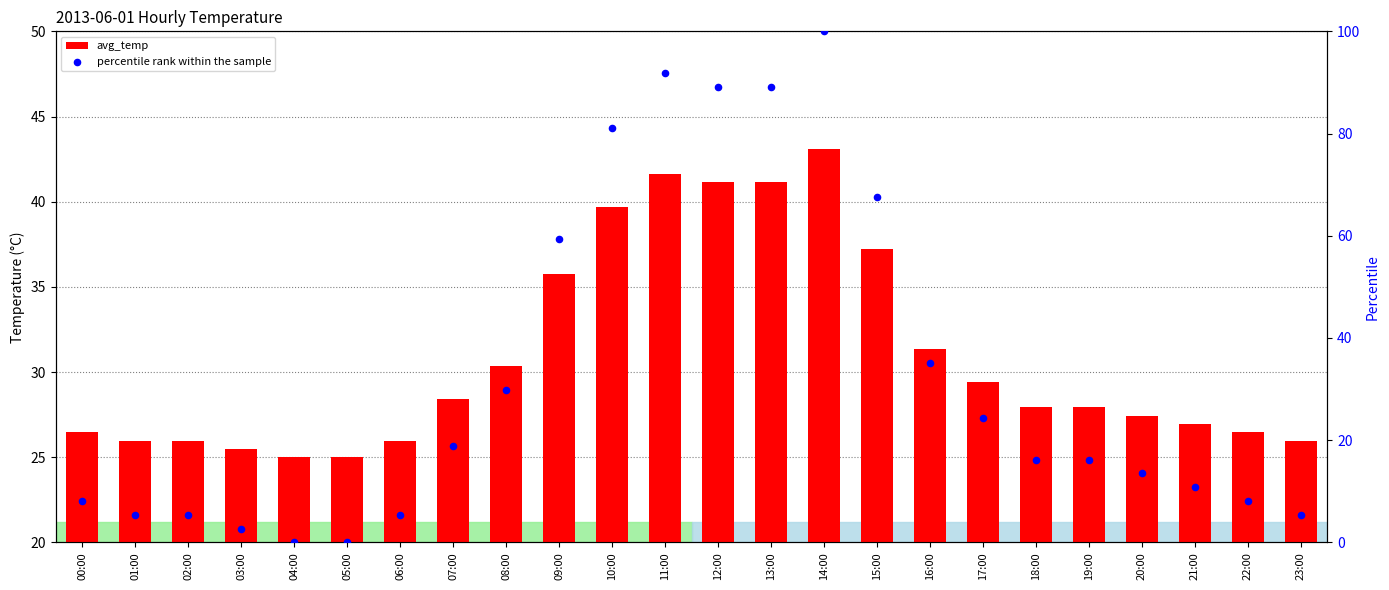

Which series contains the lowest Y value?

percentile rank within the sample